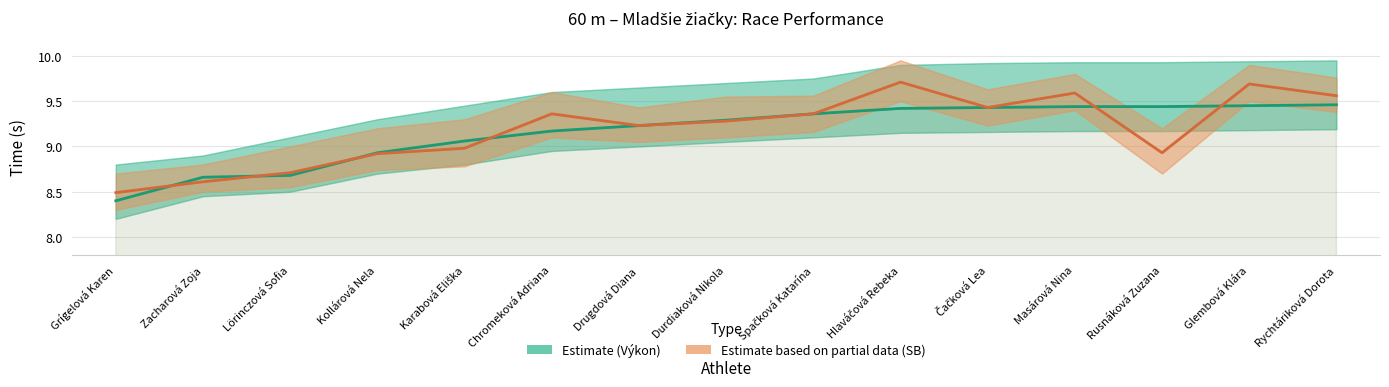

How many lines are shown in the chart?

2